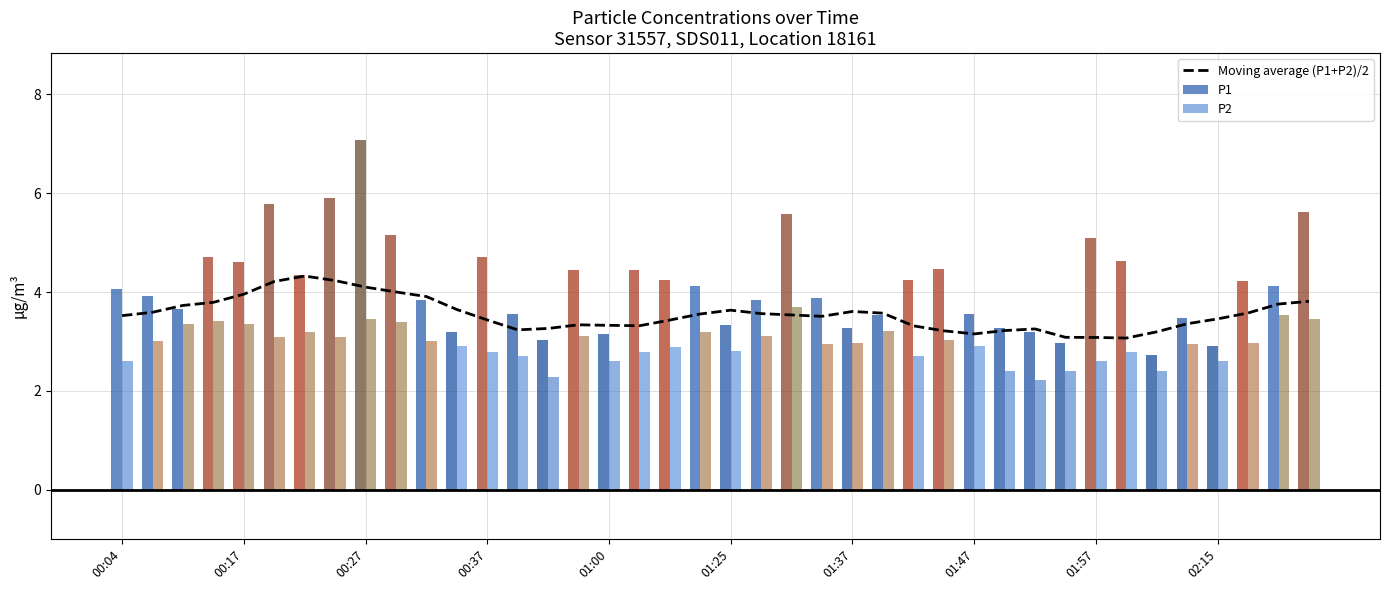

What is the highest value of the Moving average (P1+P2)/2 series?

4.3